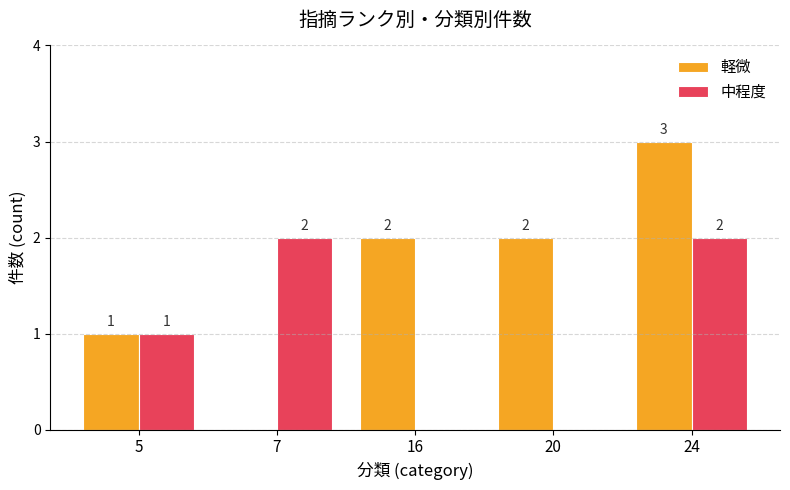

Reading left to right, transcribe all the data shown in this chart.

軽微: 5=1	7=0	16=2	20=2	24=3
中程度: 5=1	7=2	16=0	20=0	24=2